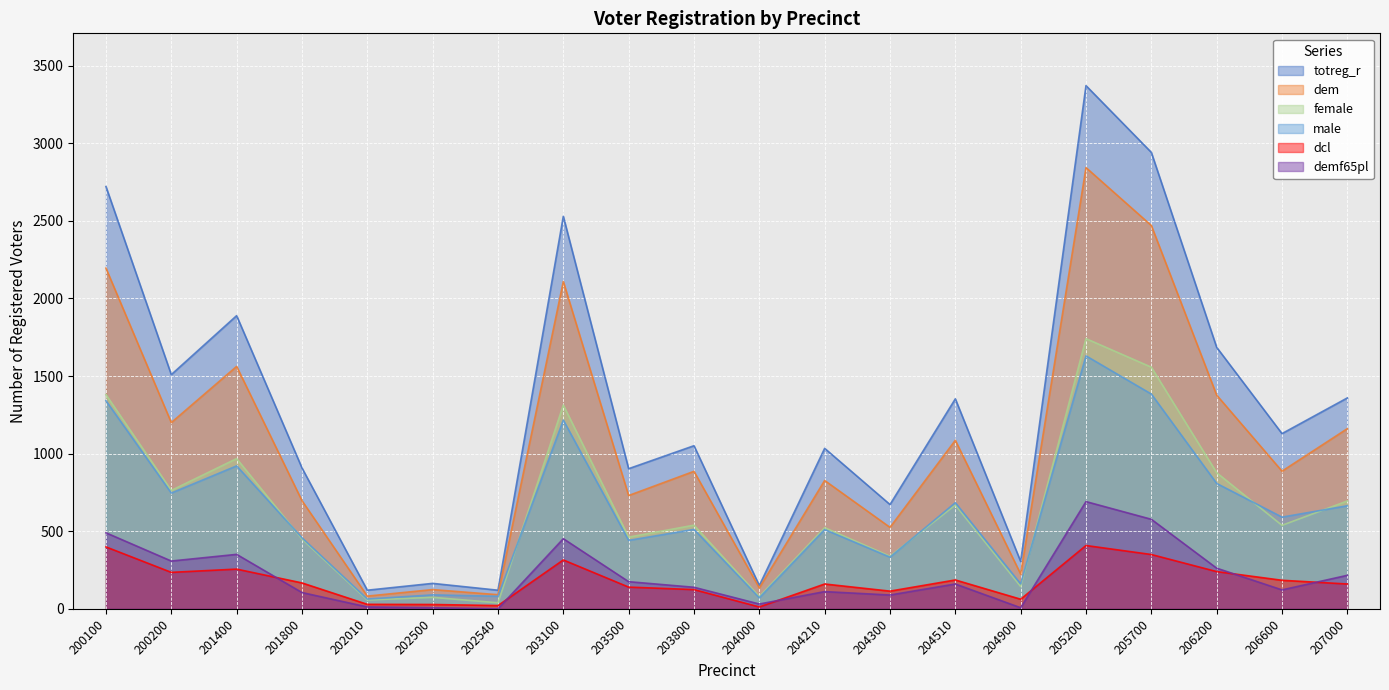

Which series changed the most between 201800 and 203800?

dem